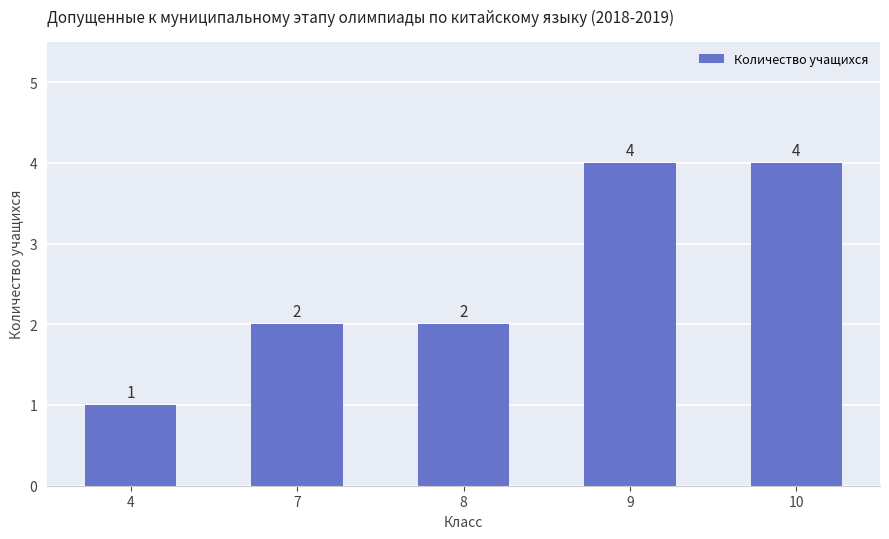

Which category has the lowest value across all series?

4